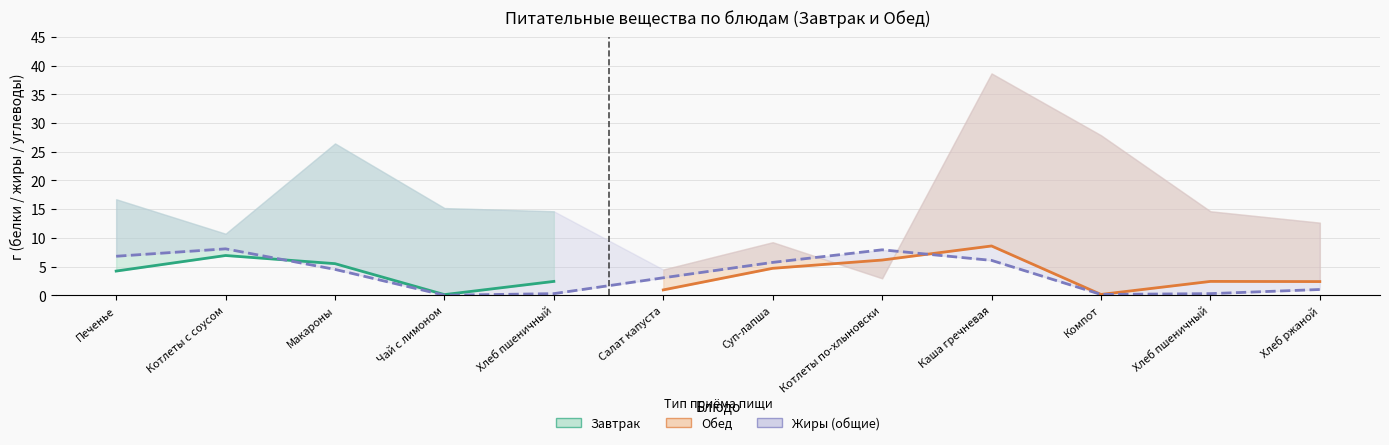

At which label does Жиры first exceed 4?

Печенье